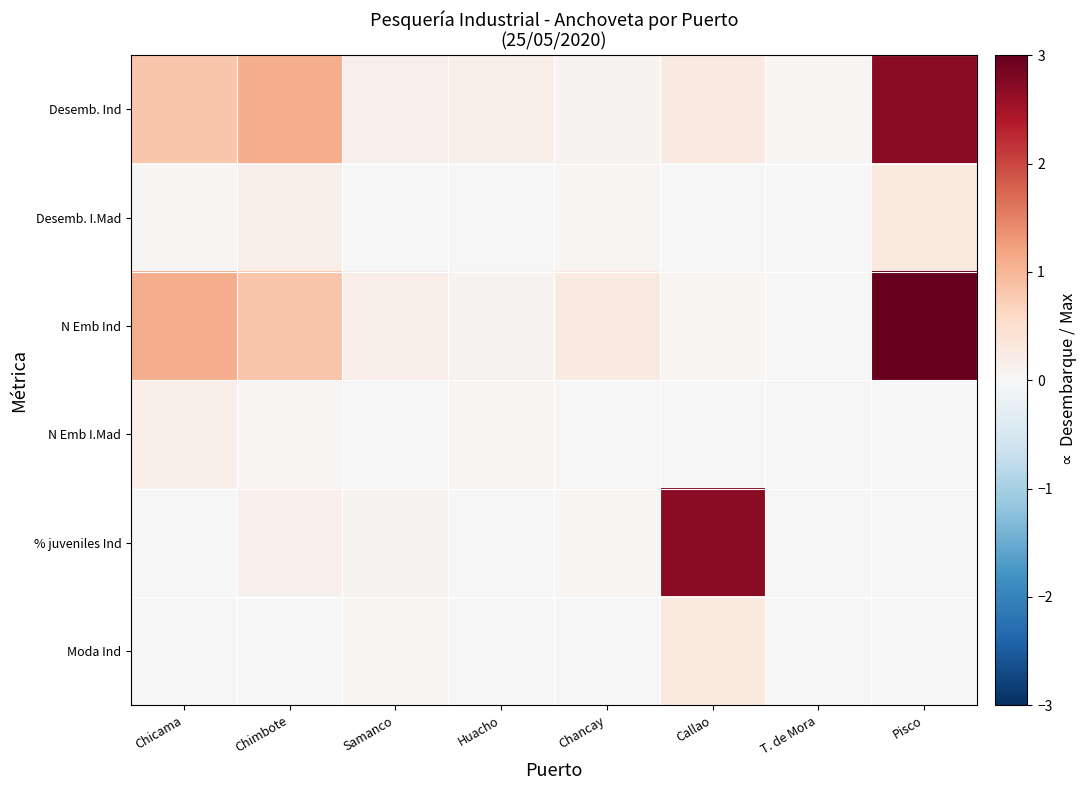

What is the spread (max minus min) of values at Pisco?

3.0